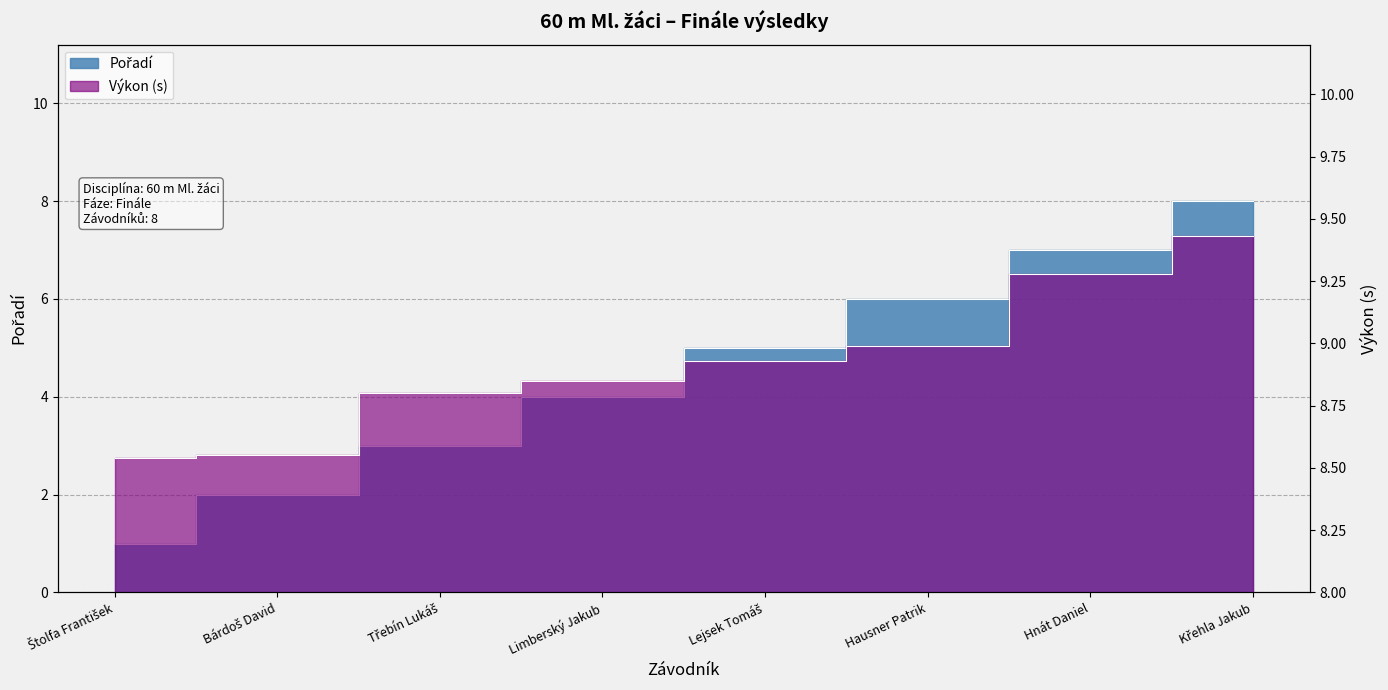

What is the lowest value of the Výkon series?

8.5